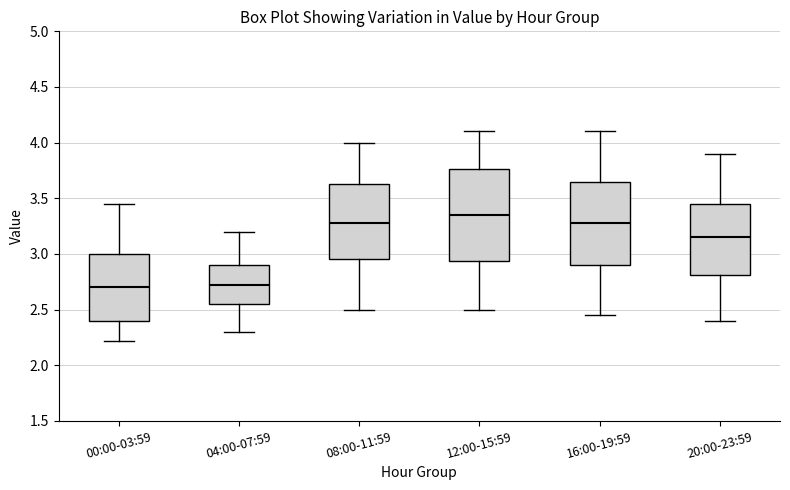

Where does the lower whisker of the box for 20:00-23:59 end on the y-axis? The values are not printed on the chart, so give them approximately, as read against the axis.

2.40